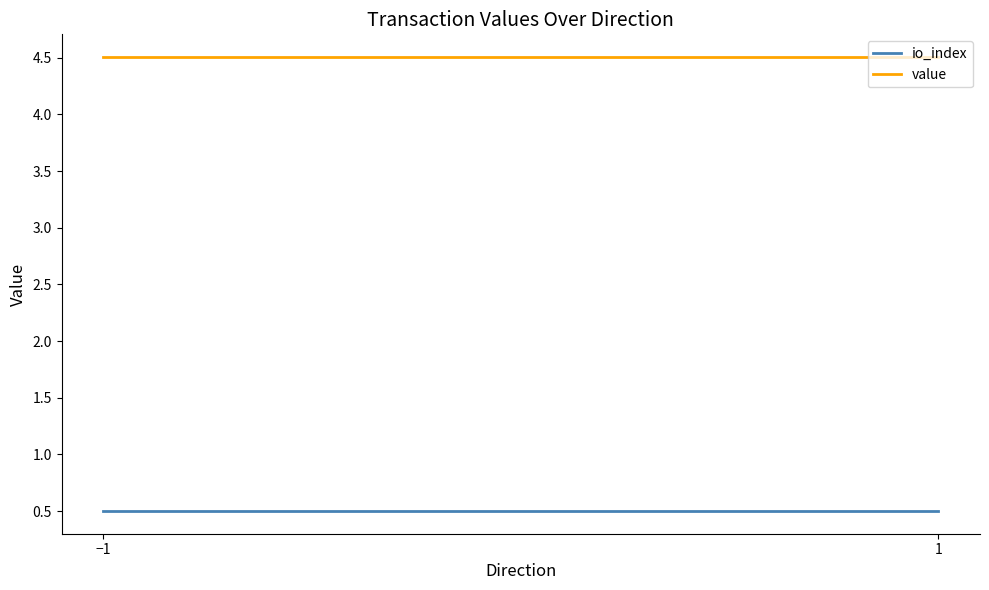

What is the maximum value for value?

4.5